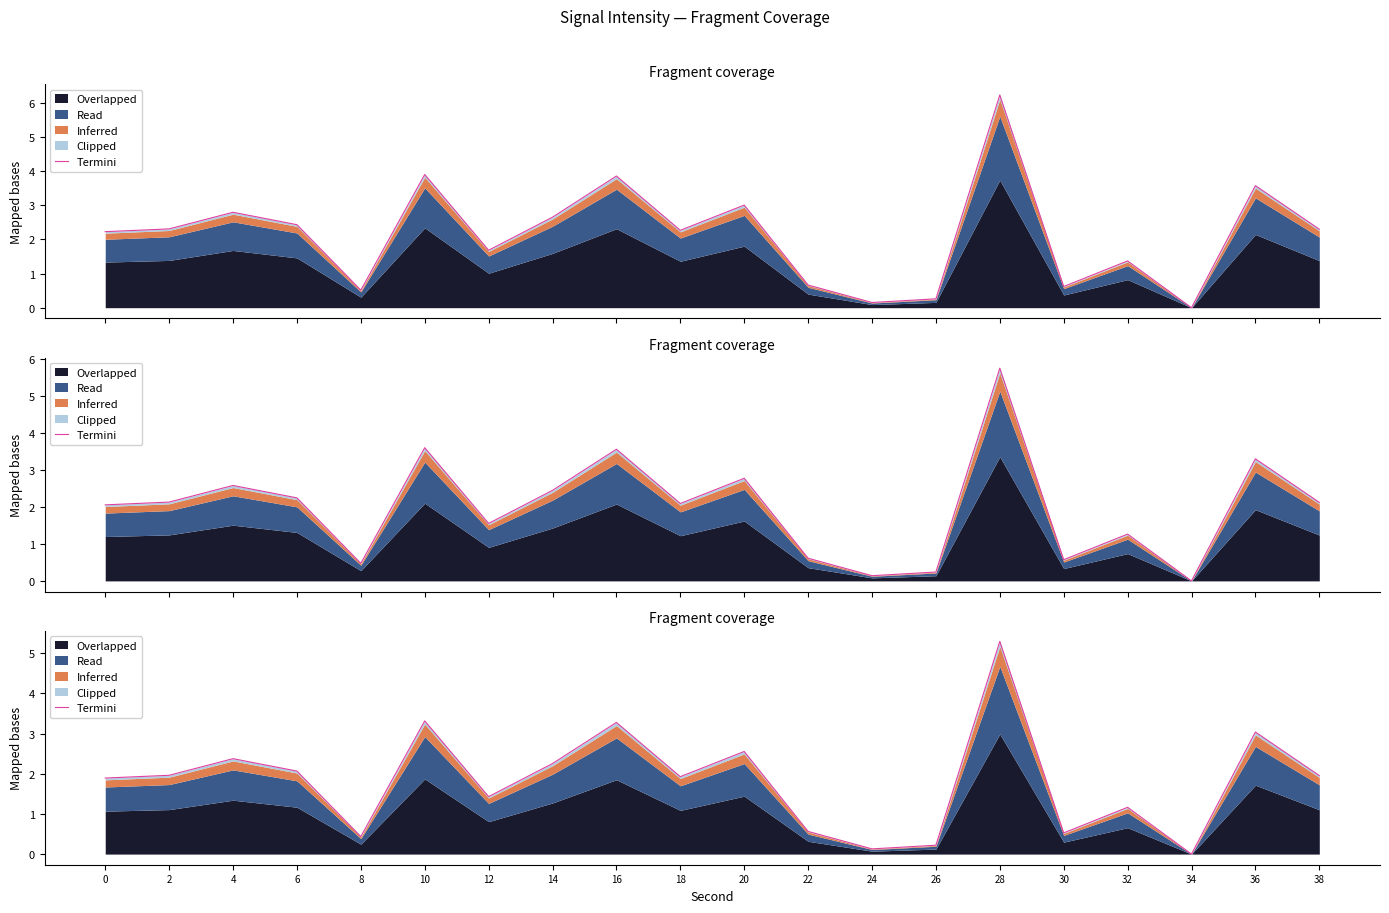

List the labels in order of value, largest first.

28, 10, 16, 36, 20, 4, 14, 6, 2, 38, 18, 0, 12, 32, 22, 30, 8, 26, 24, 34